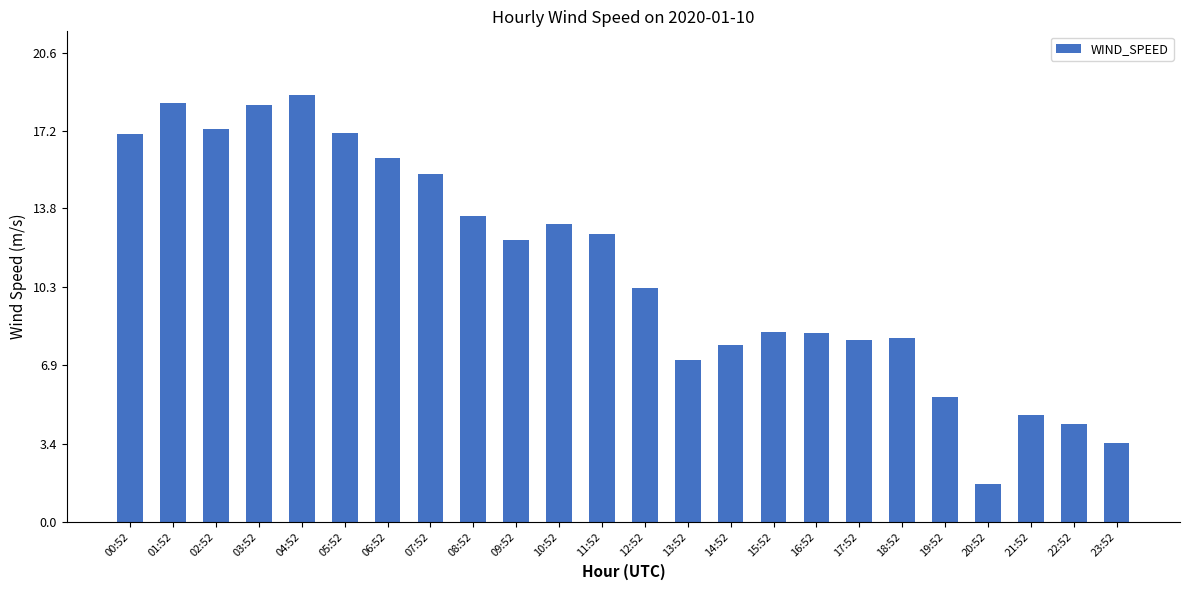

What is the greatest value displayed?

18.8